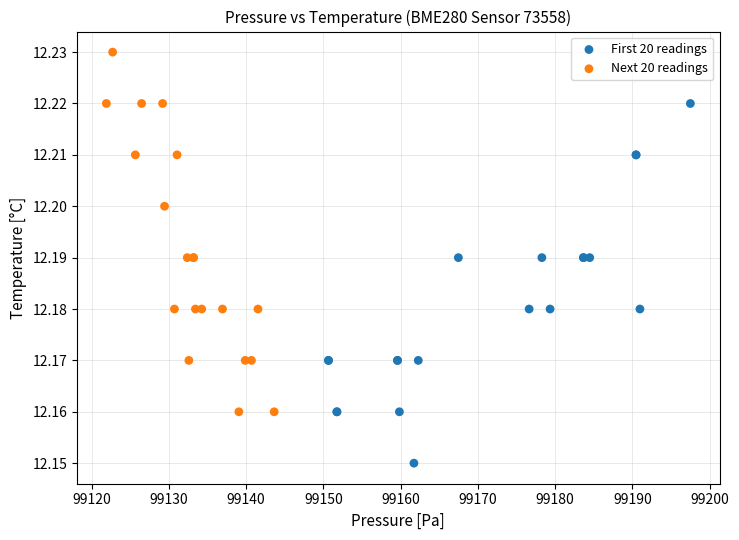

Which series contains the highest Y value?

Next 20 readings